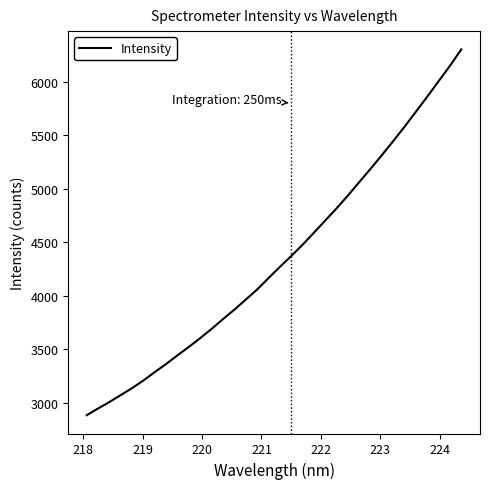

What is the difference between the maximum and minimum values?

3417.4